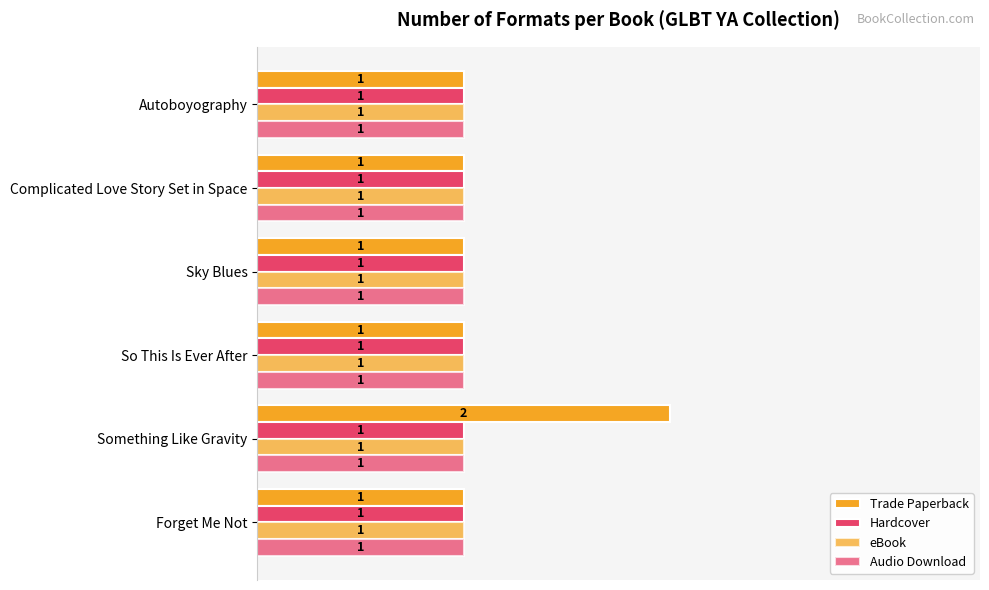

Which series has the largest range (max minus min)?

Trade Paperback